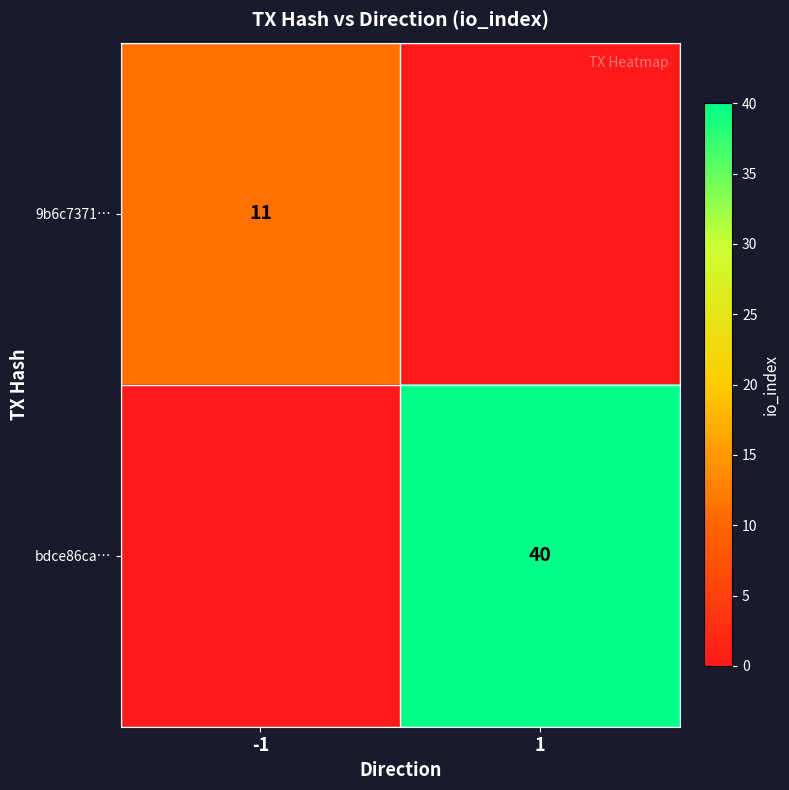

Is it true that bdce86ca… equals 40 at 1?

True